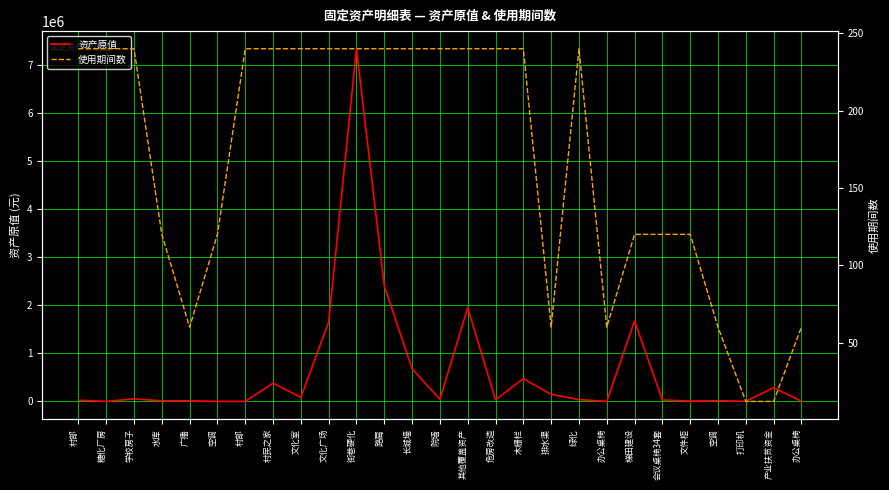

Which category has the highest value in the 使用期间数 series?

村部